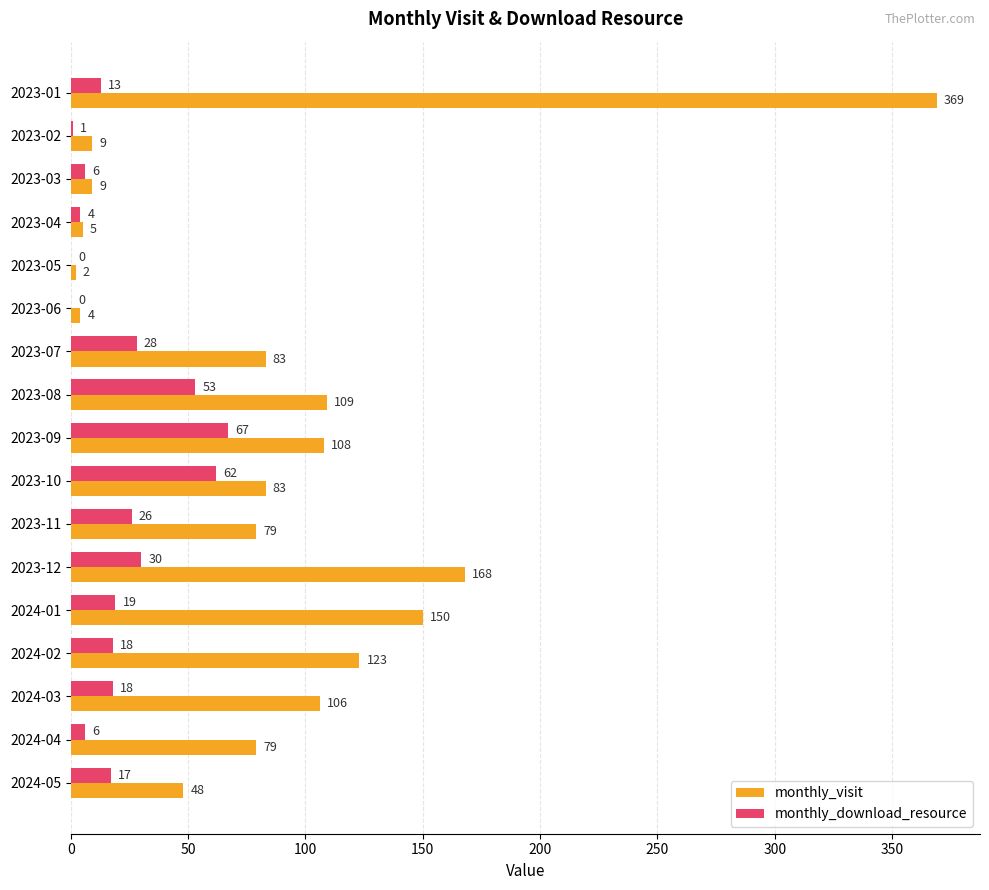

What is the maximum value for monthly_visit?

369